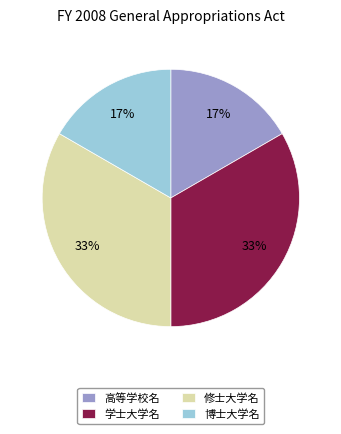

Does any single category account for the majority?

No